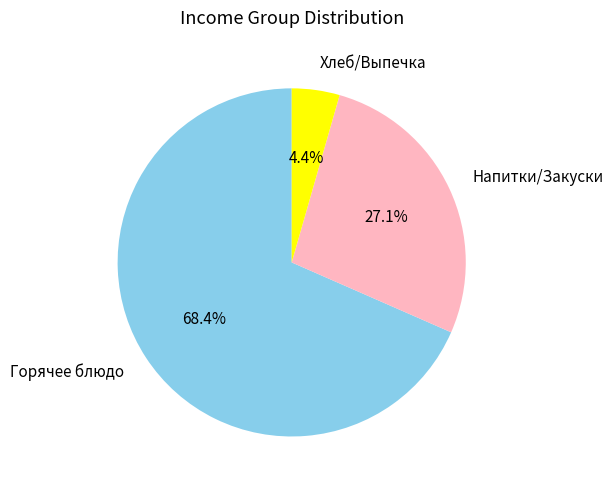

Which has a higher value, Напитки/Закуски or Горячее блюдо?

Горячее блюдо